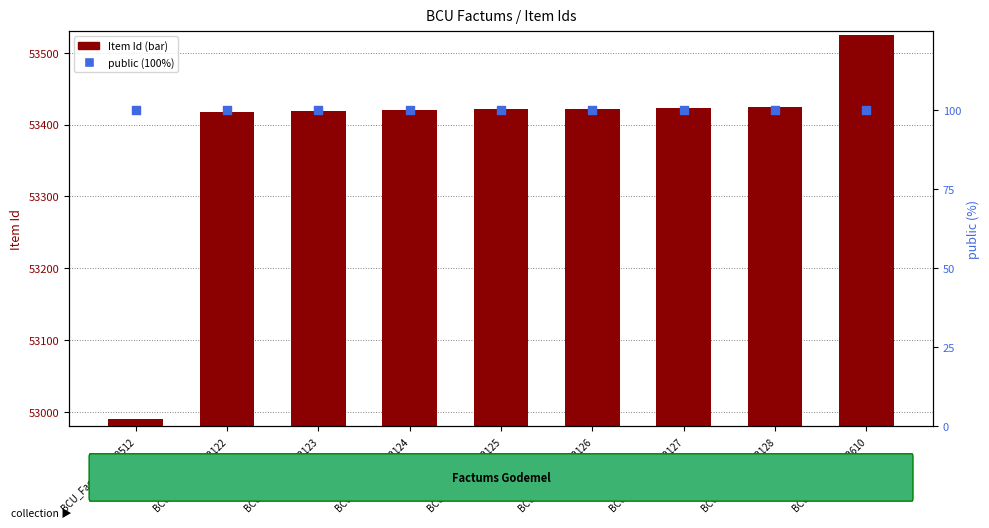

What is the total value across all series at BCU_Factums_G2610?

53625